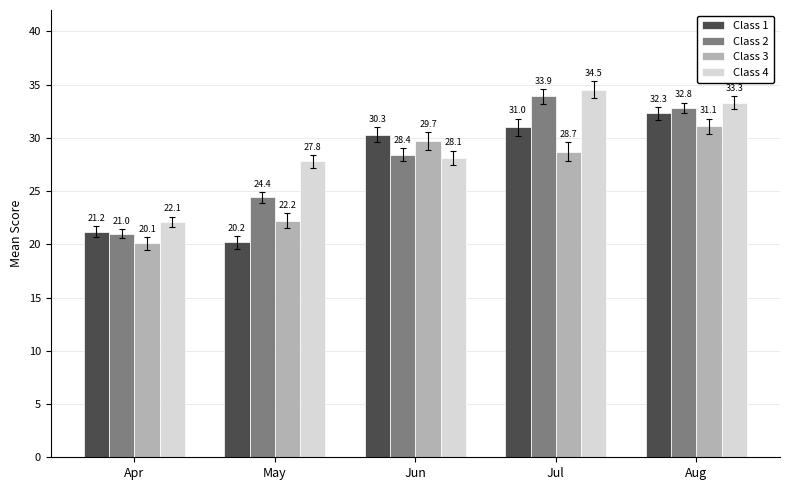

List the labels in order of Class 4 value, smallest first.

Apr, May, Jun, Aug, Jul